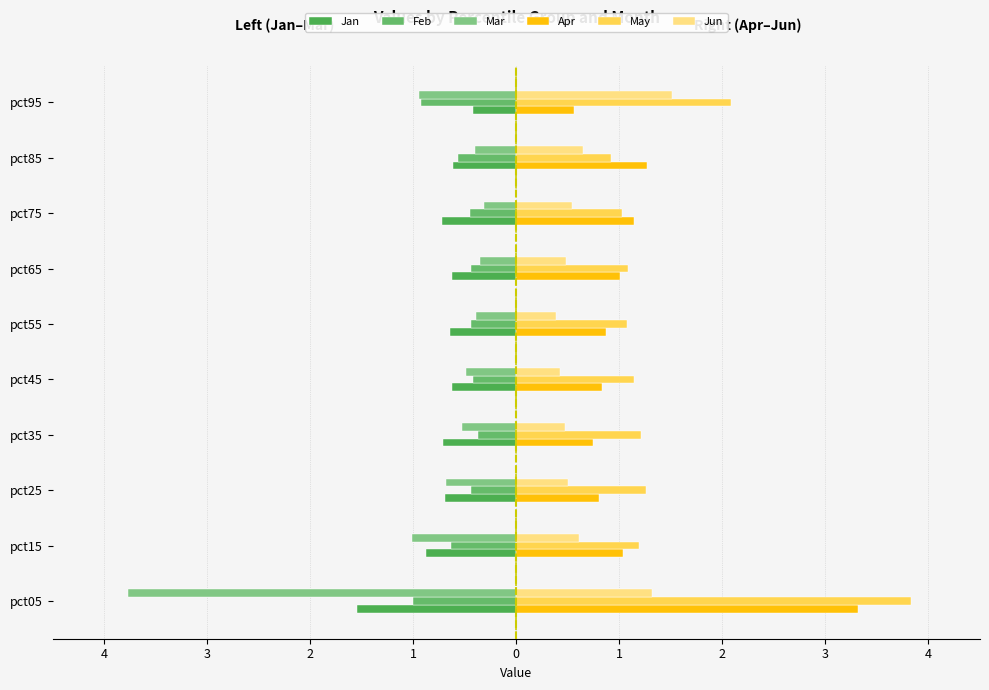

List the series in order of their peak value, highest first.

May, Apr, Jun, Mar, Feb, Jan